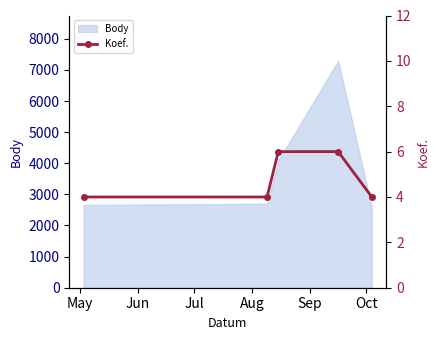

What is the maximum value for Body?

7290